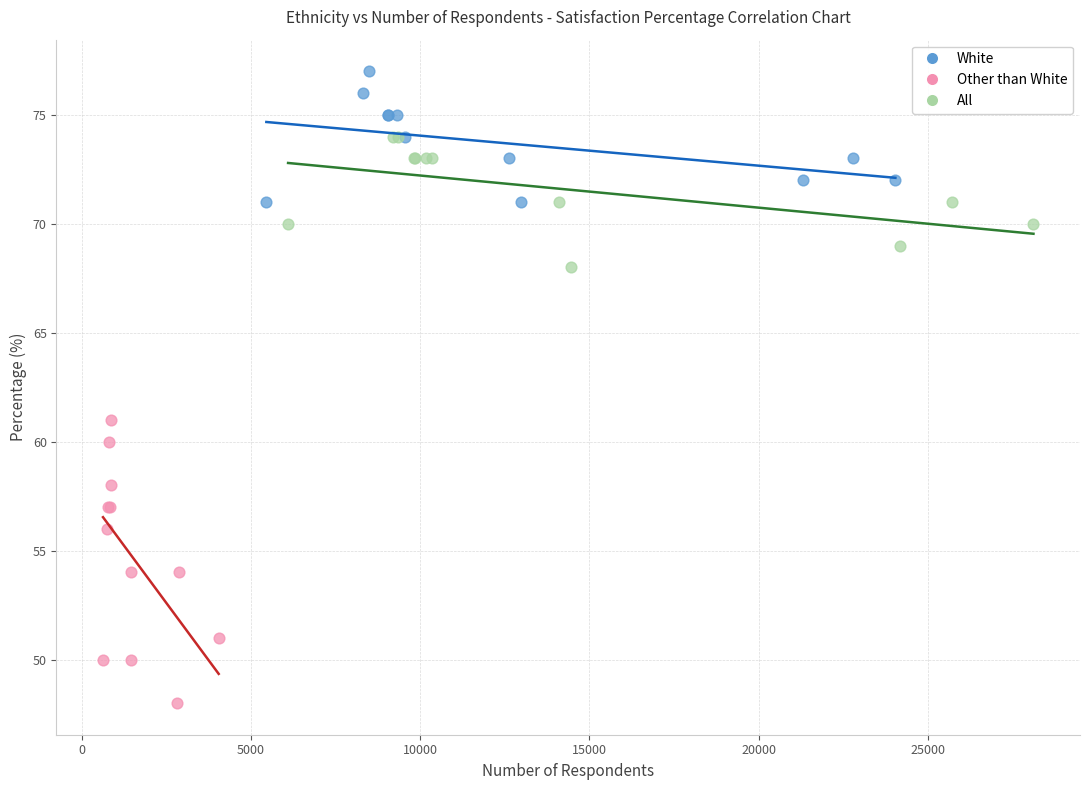

Which series contains the lowest Y value?

Other than White